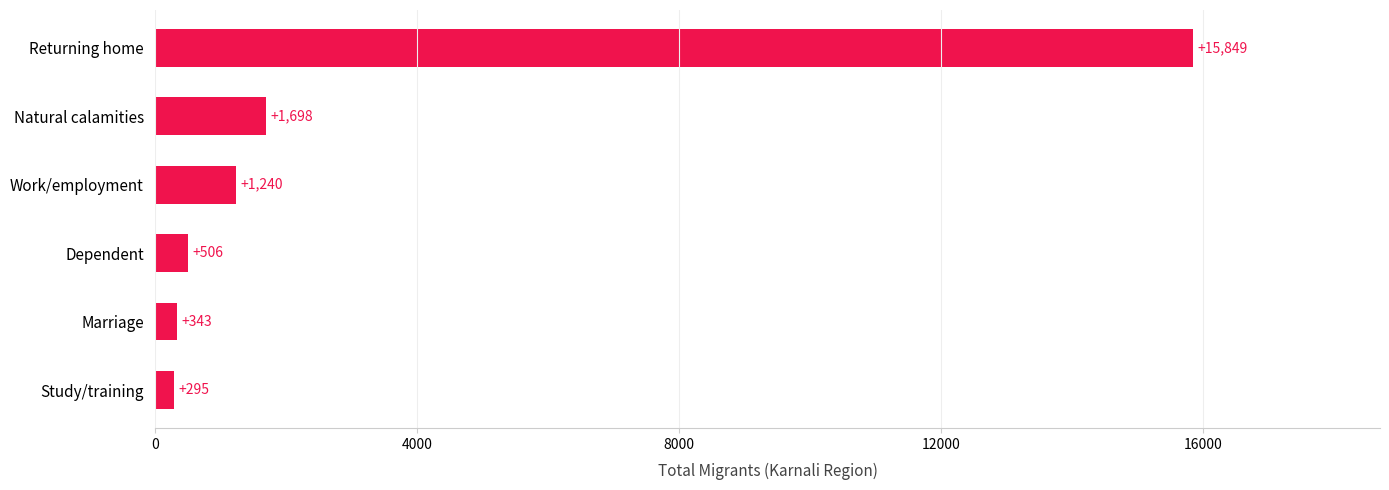

Which has a higher value, Natural calamities or Study/training?

Natural calamities